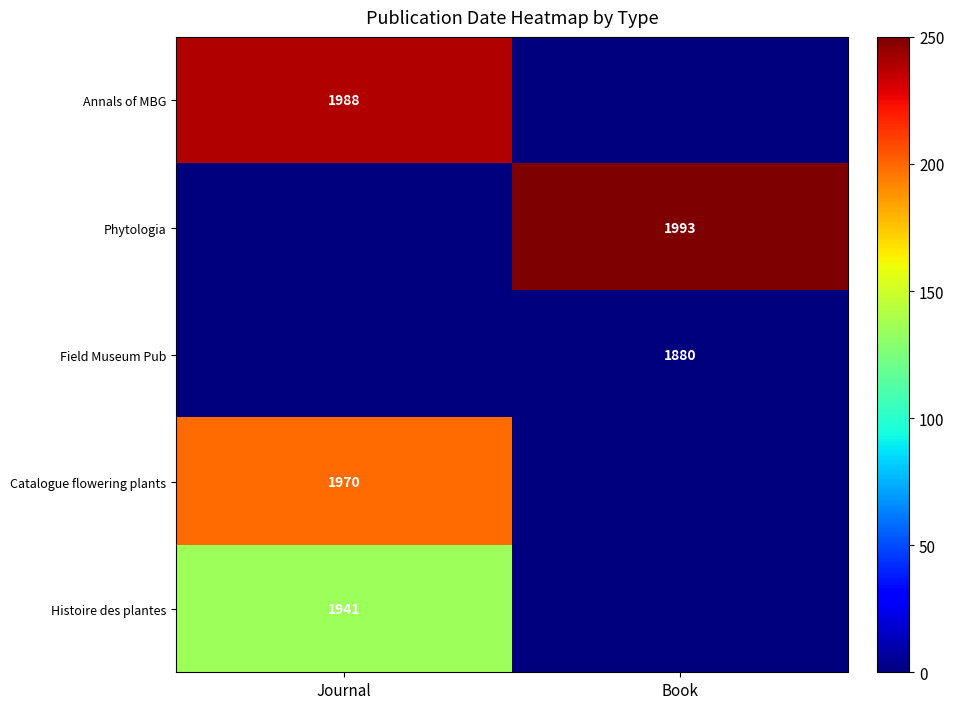

The value of Catalogue flowering plants at Journal is 1970. True or false?

True